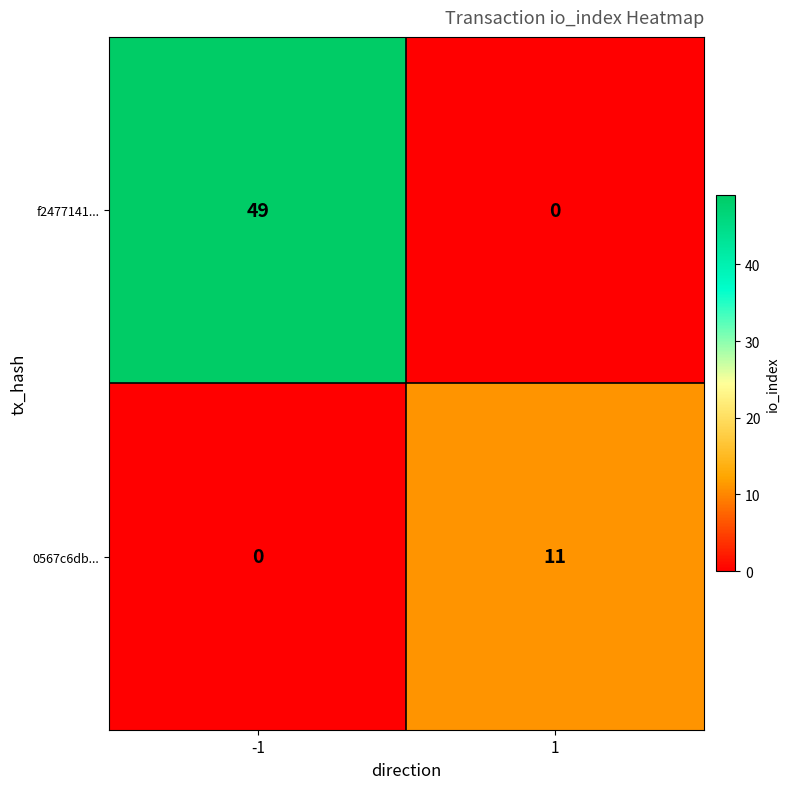

What is the maximum value for f2477141...?

49